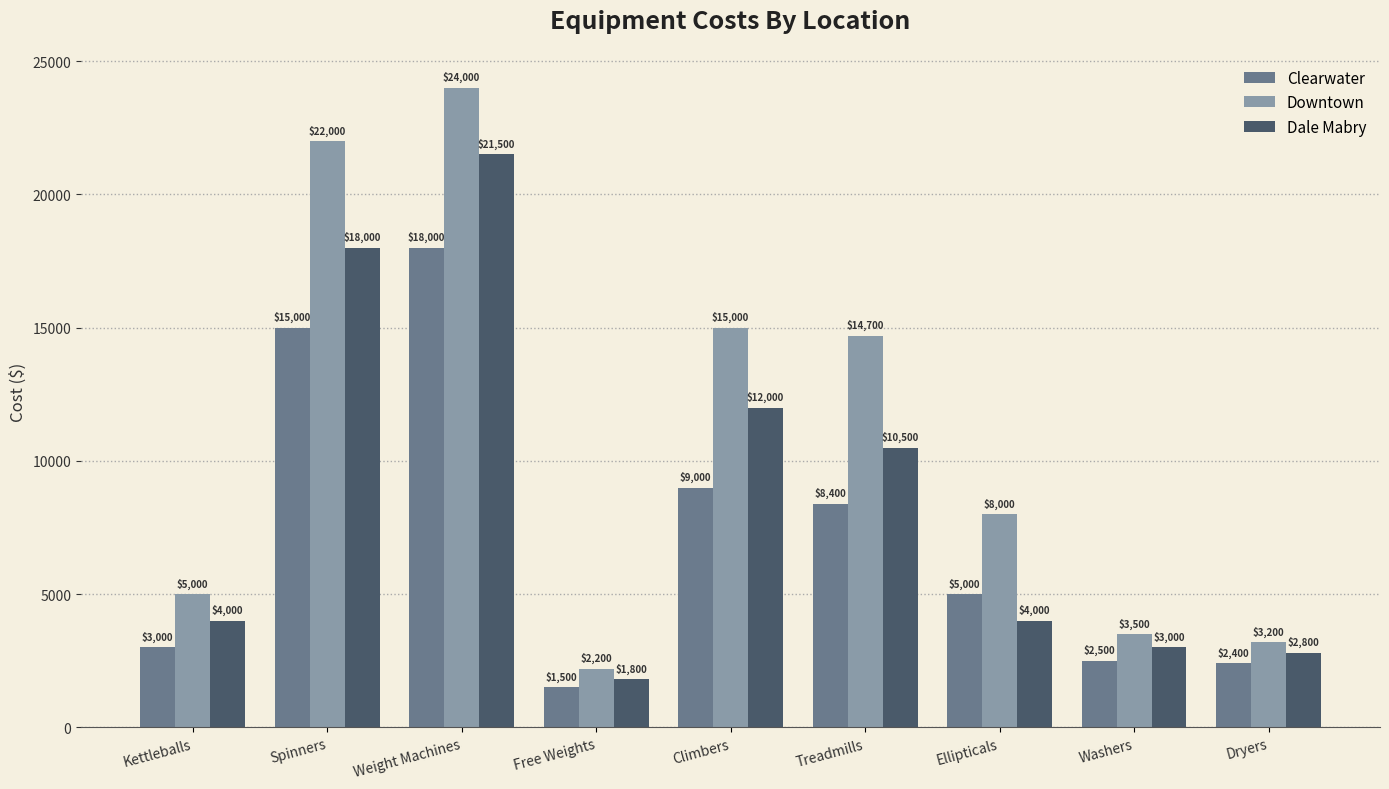

True or false: Downtown has a value of 3200 at Dryers.

True